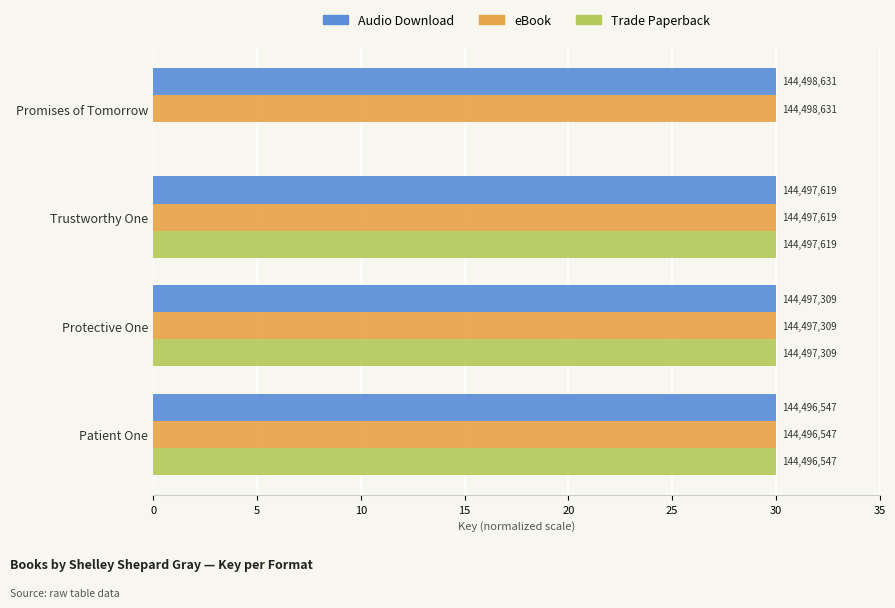

What is the value of the eBook bar at the 4th from the left?

30.0